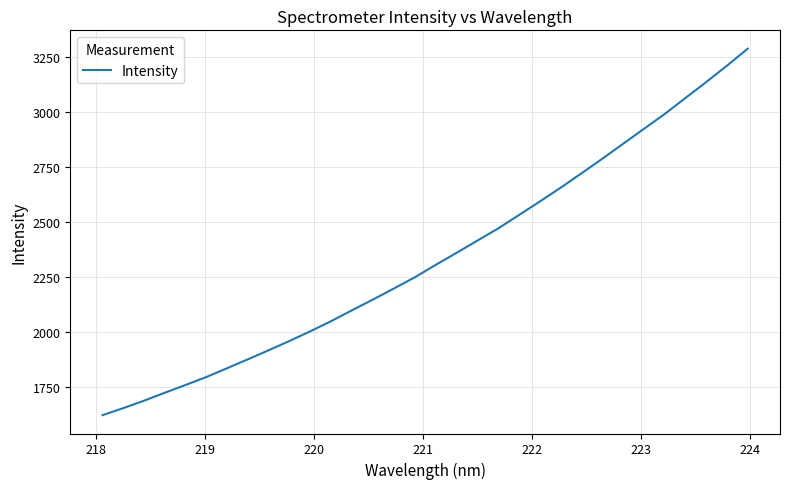

What is the difference between the maximum and minimum values?

1666.8